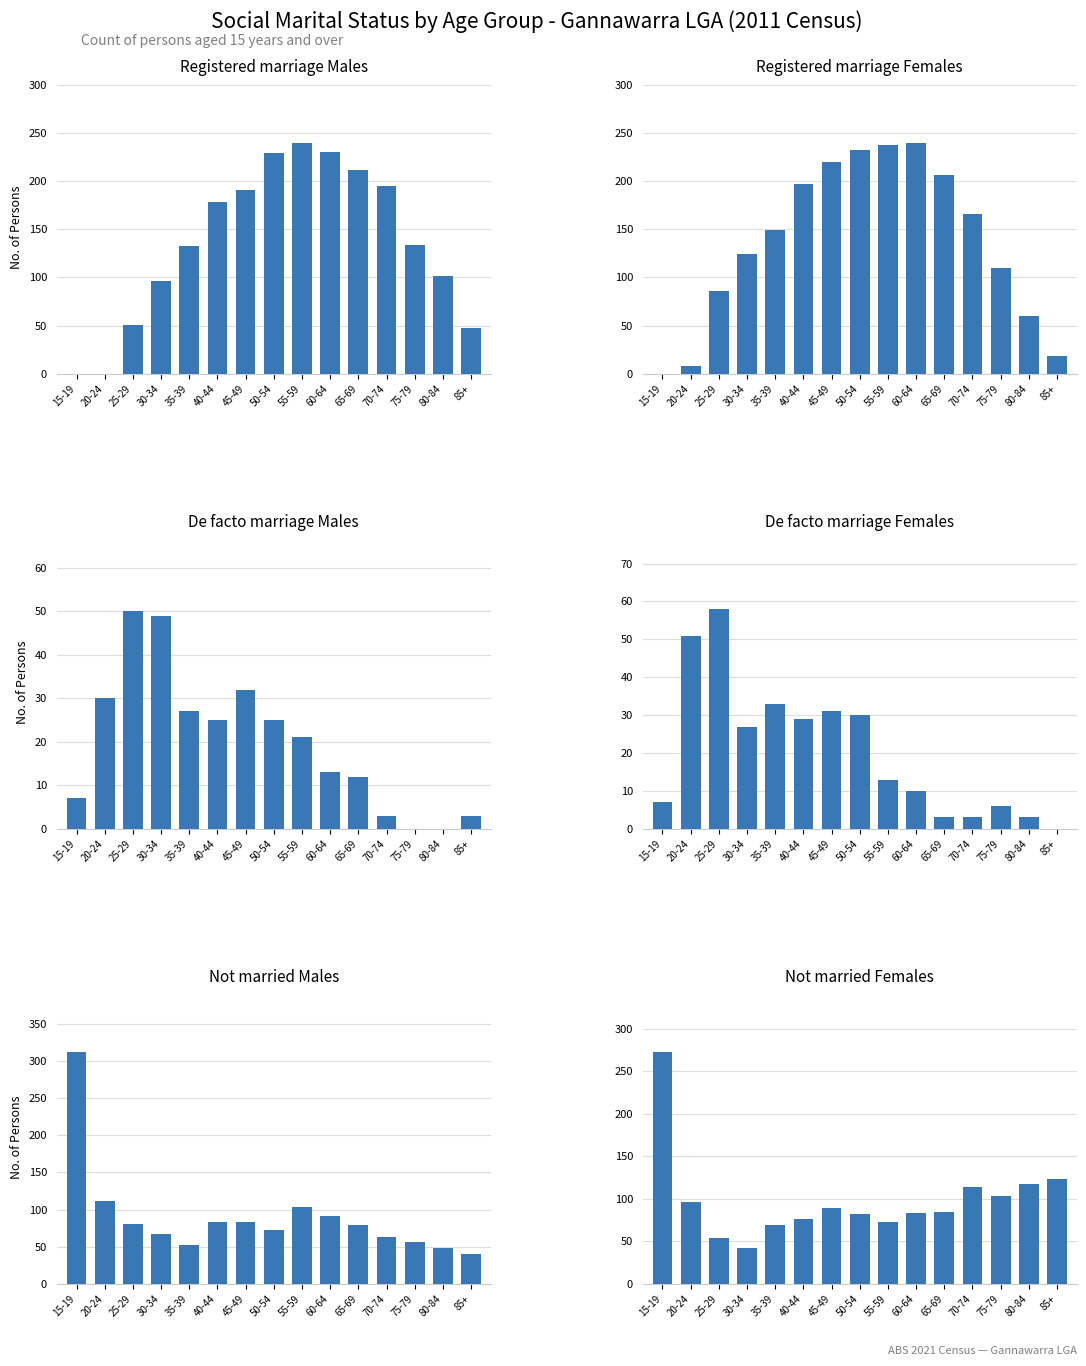

List the series in order of their peak value, highest first.

Not married Males, Not married Females, Registered marriage Males, Registered marriage Females, De facto marriage Females, De facto marriage Males